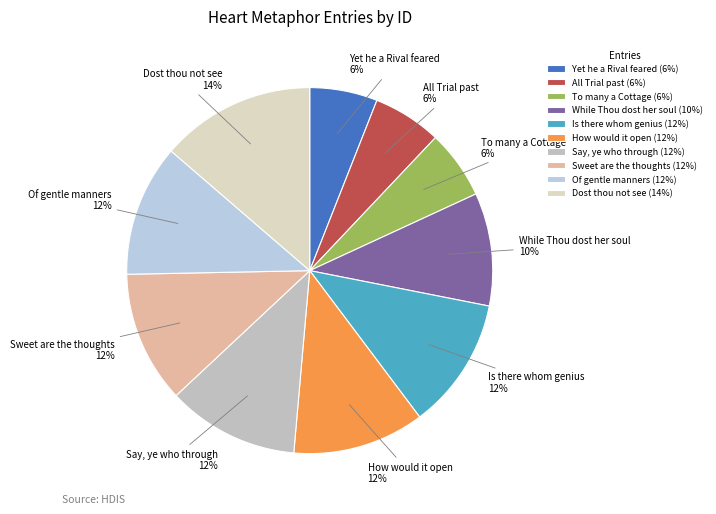

To the nearest percent, what percentage of the pie is All Trial past?

6%